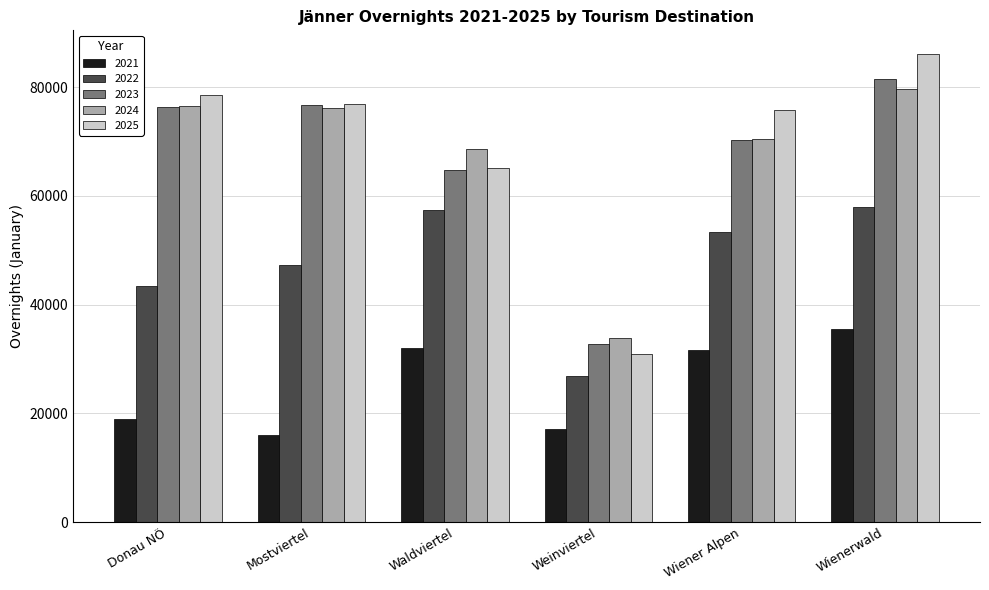

At which category does the chart reach its minimum across all series?

Mostviertel